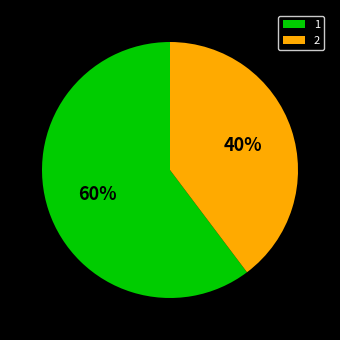

How many segments does this pie chart have?

2